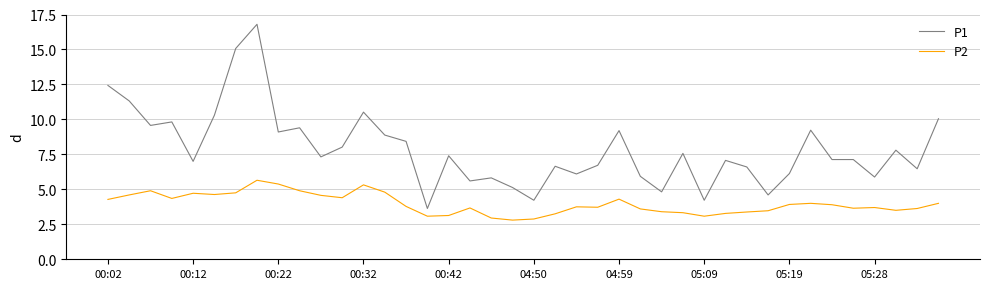

How many series are shown in this chart?

2